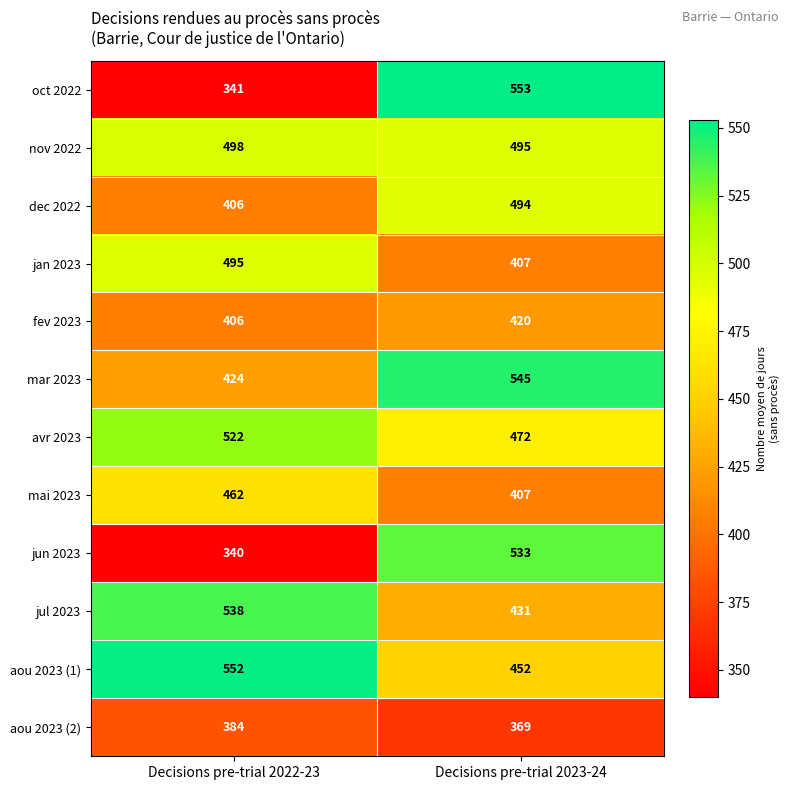

What is the approximate value of aou 2023 (2) at Decisions pre-trial 2022-23, to the nearest 10?

380